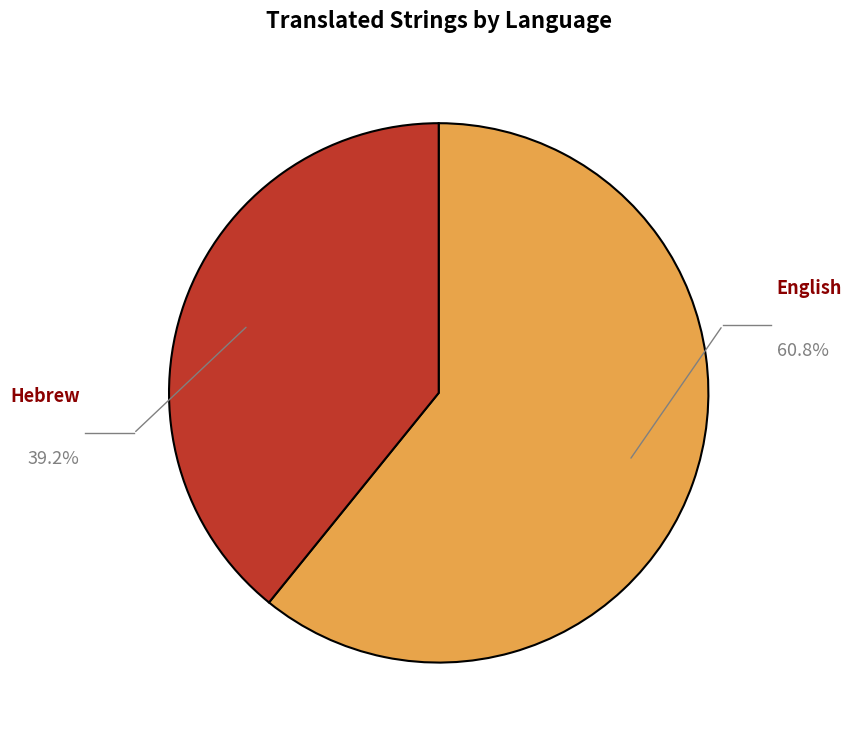

Combined, do Hebrew and English account for over 50%?

Yes